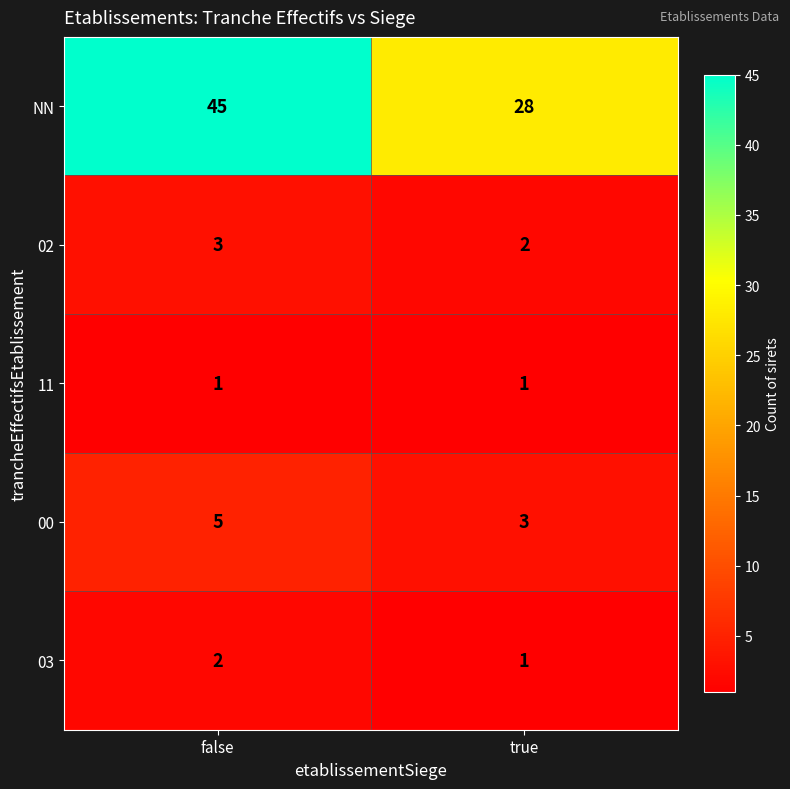

Which series has the widest spread of values?

NN